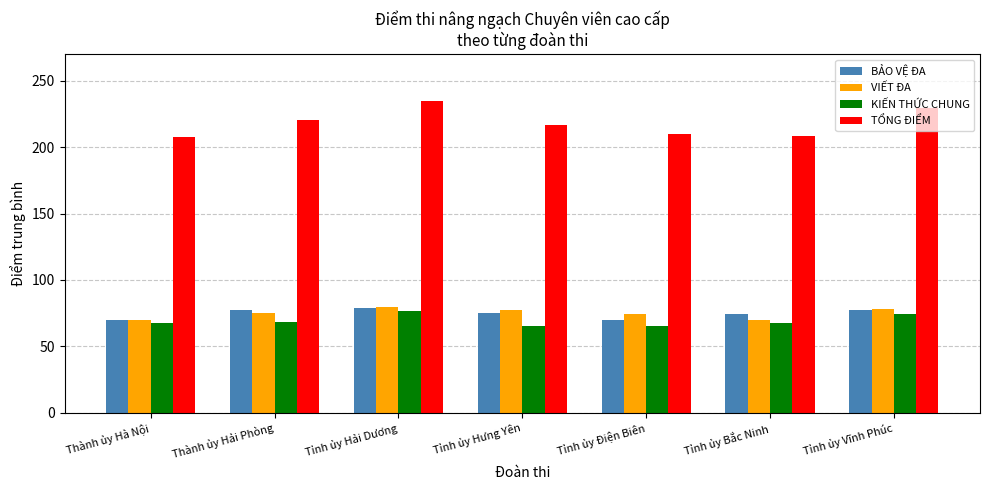

What is the value of the TỔNG ĐIỂM bar at the 6th from the left?

208.7